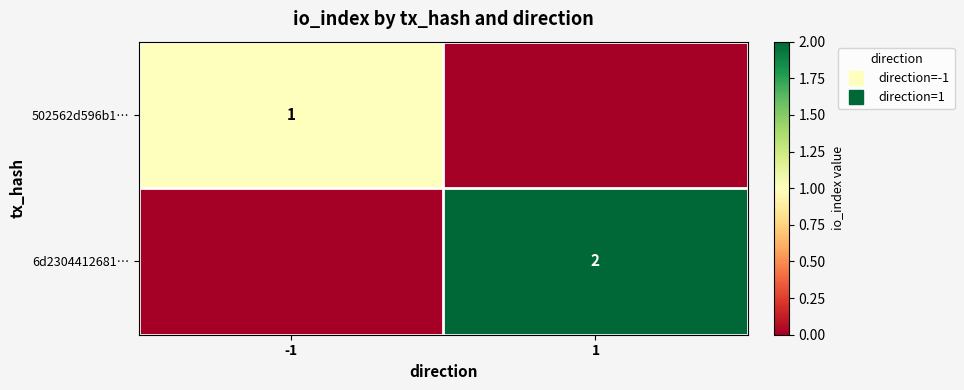

What is the sum of the 502562d596b1… values at -1 and 1?

1